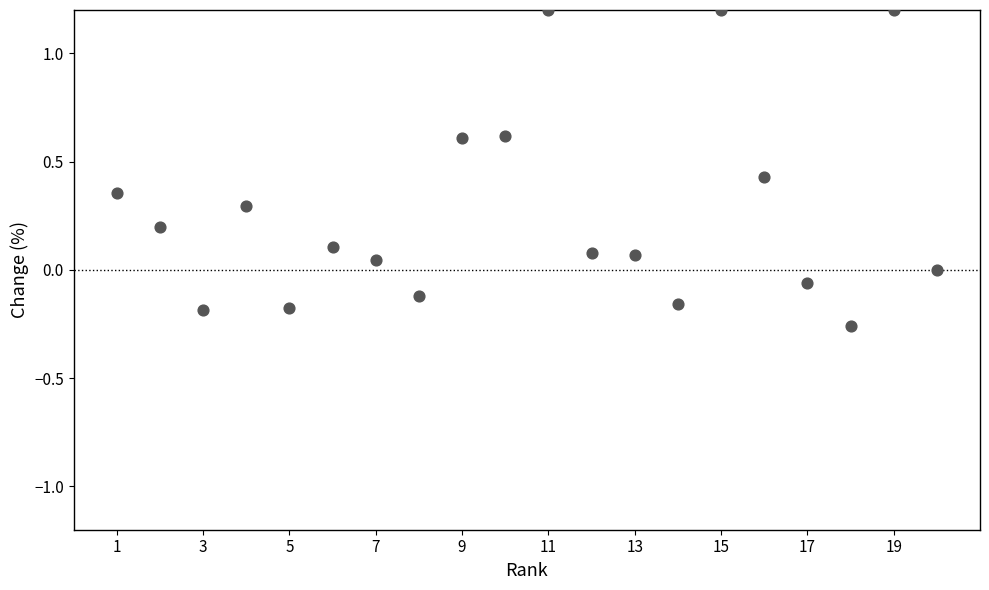

What is the range of X values (max minus min)?

19.0